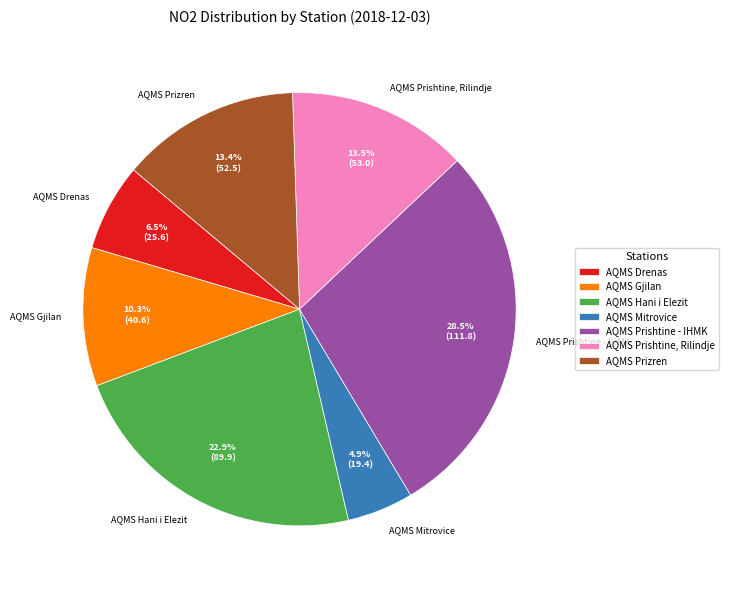

How many segments does this pie chart have?

7